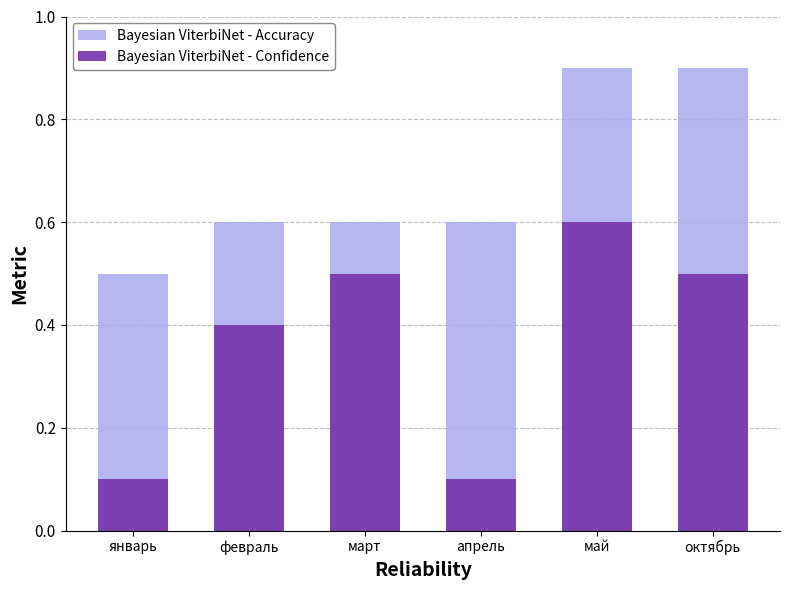

What value does the Bayesian ViterbiNet - Confidence series have at октябрь?

0.5